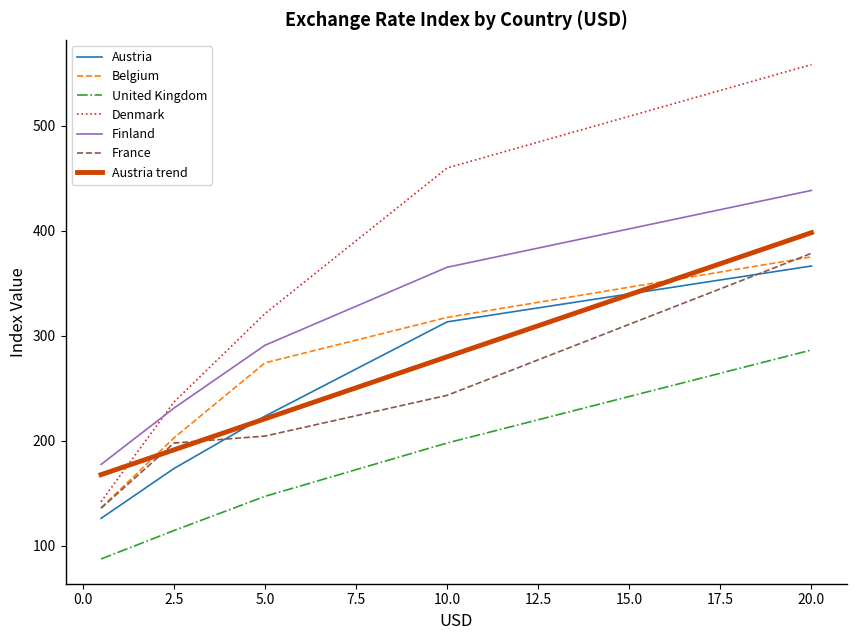

Which series has the largest range (max minus min)?

Denmark